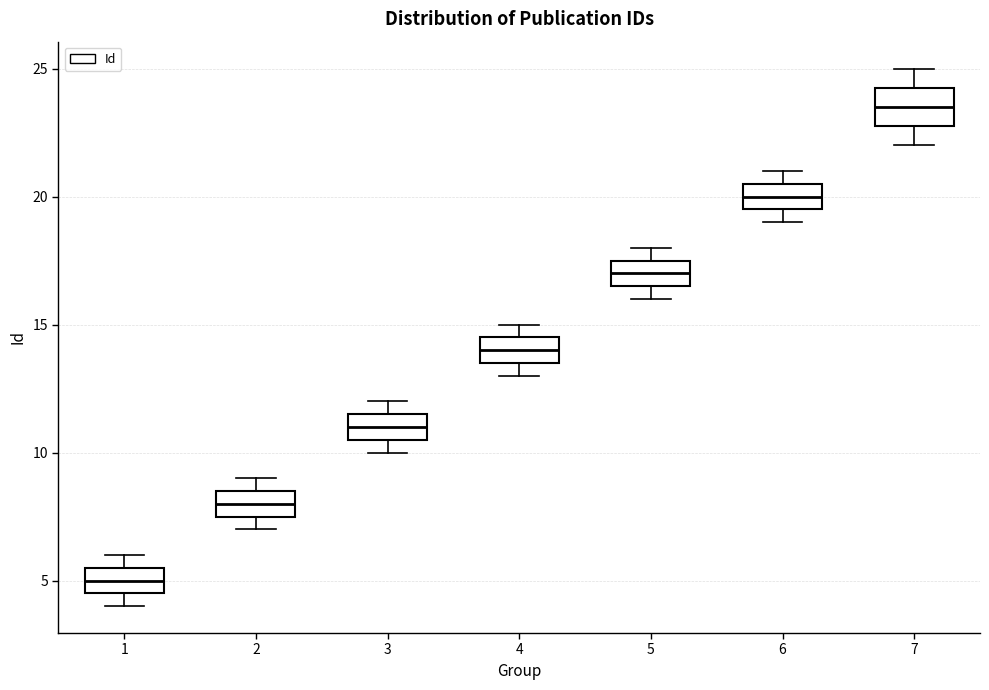

Which box's median line is the lowest?

1